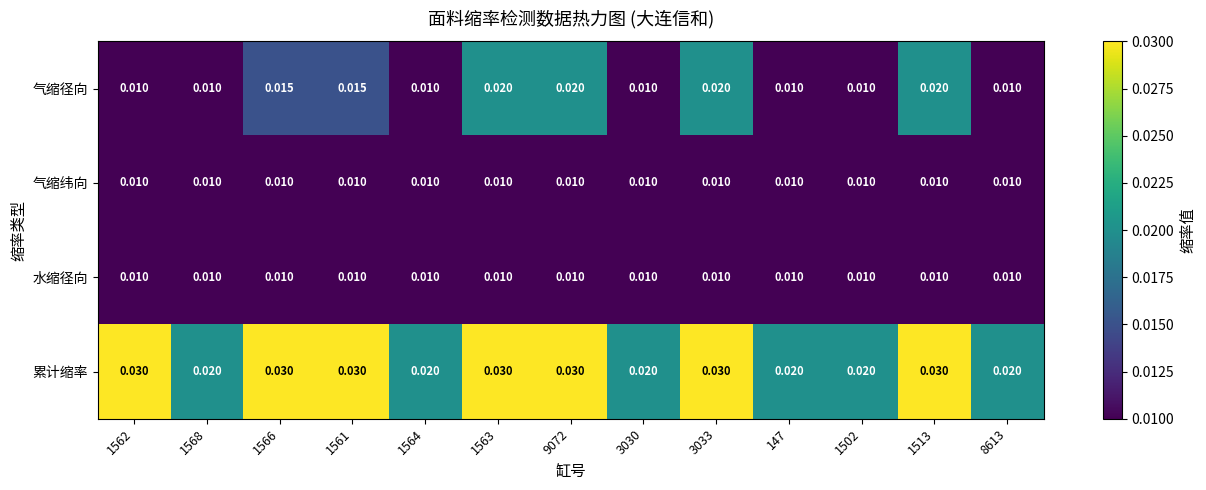

At how many categories does at least one series exceed 0?

13